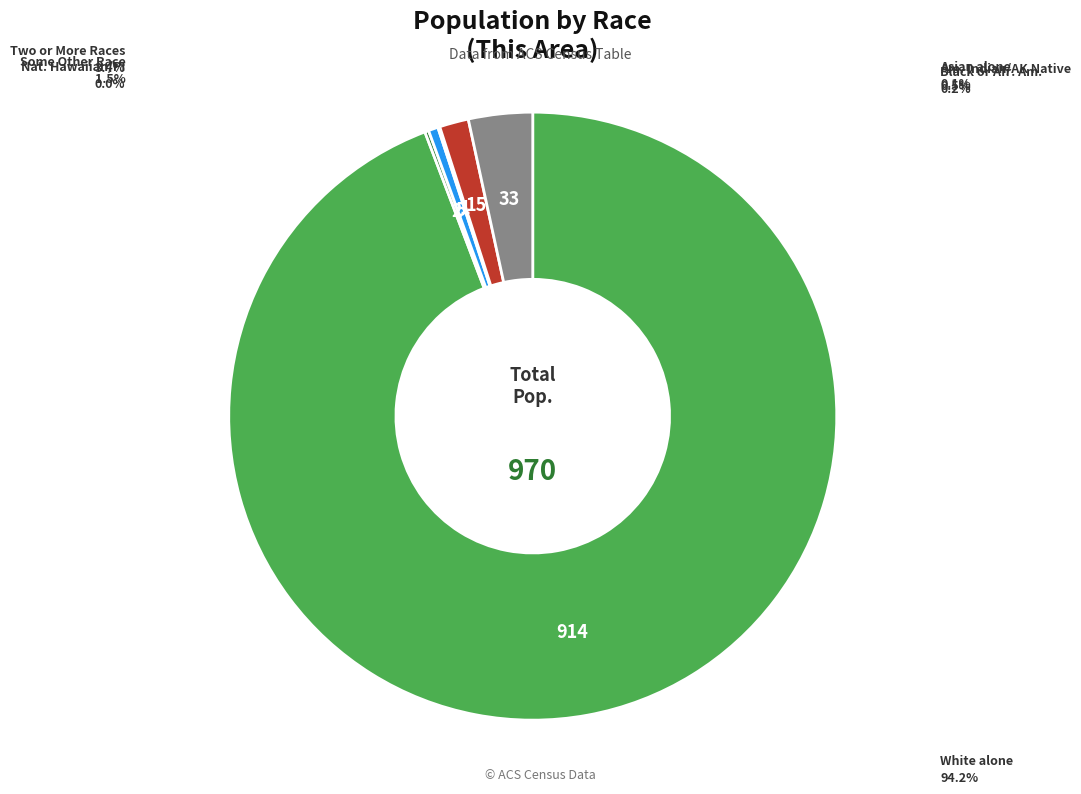

Count the number of slices in the pie.

7